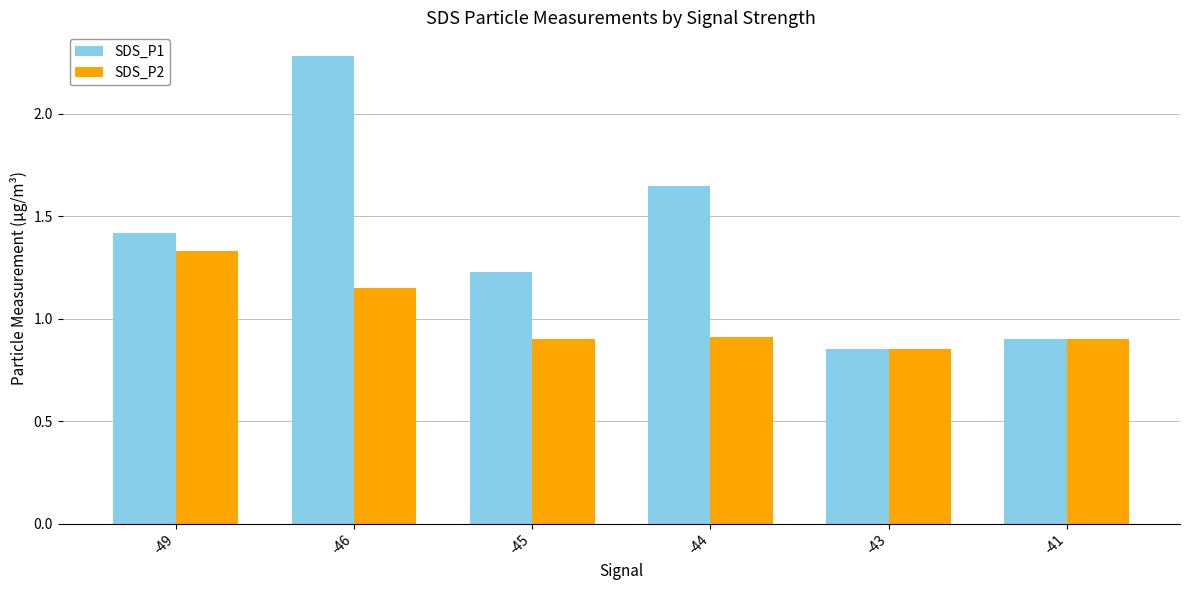

How many bars are there in each group?

2